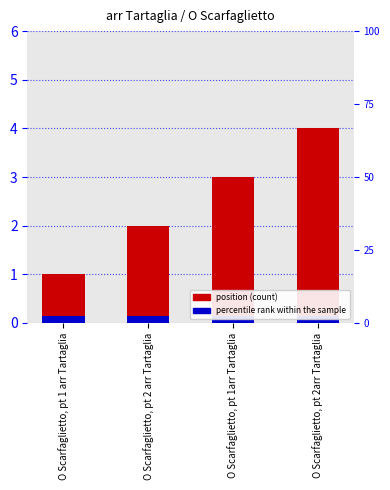

True or false: the data shows 1 at O Scarfaglietto, pt 1 arr Tartaglia.

True